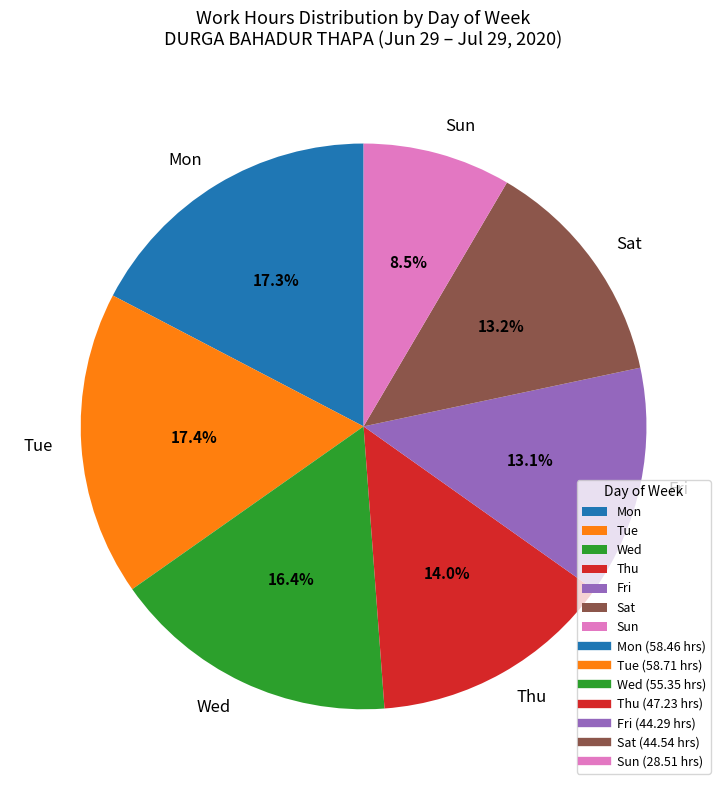

Combined, what portion of the pie is Wed and Sat?

29.6%